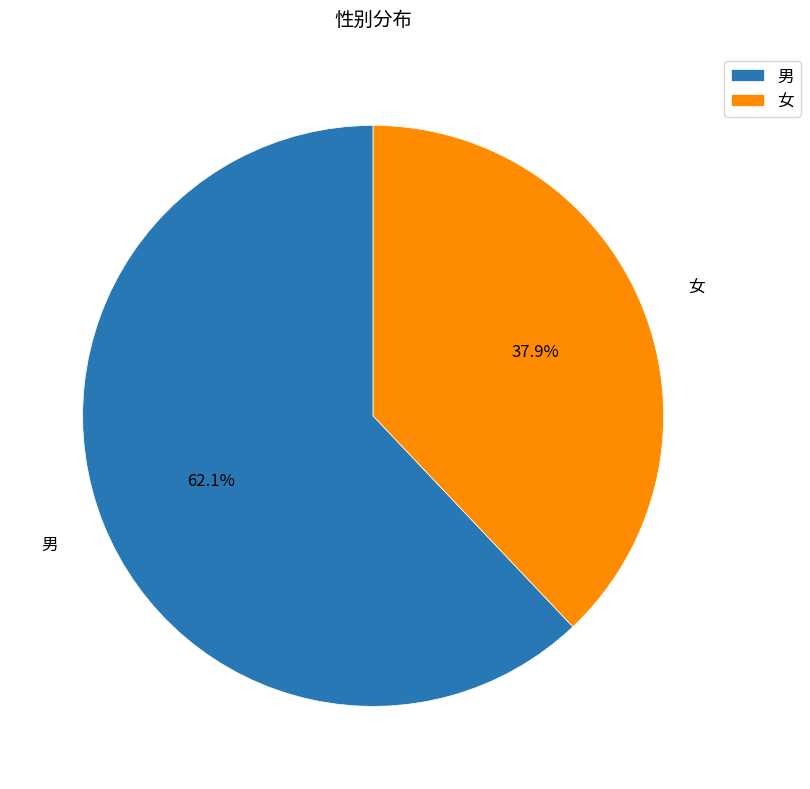

Rank the categories by value from highest to lowest.

男, 女